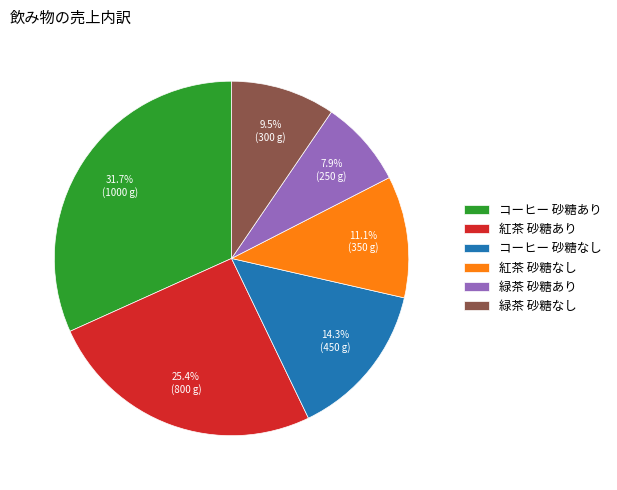

True or false: コーヒー 砂糖なし accounts for 14% of the total.

True